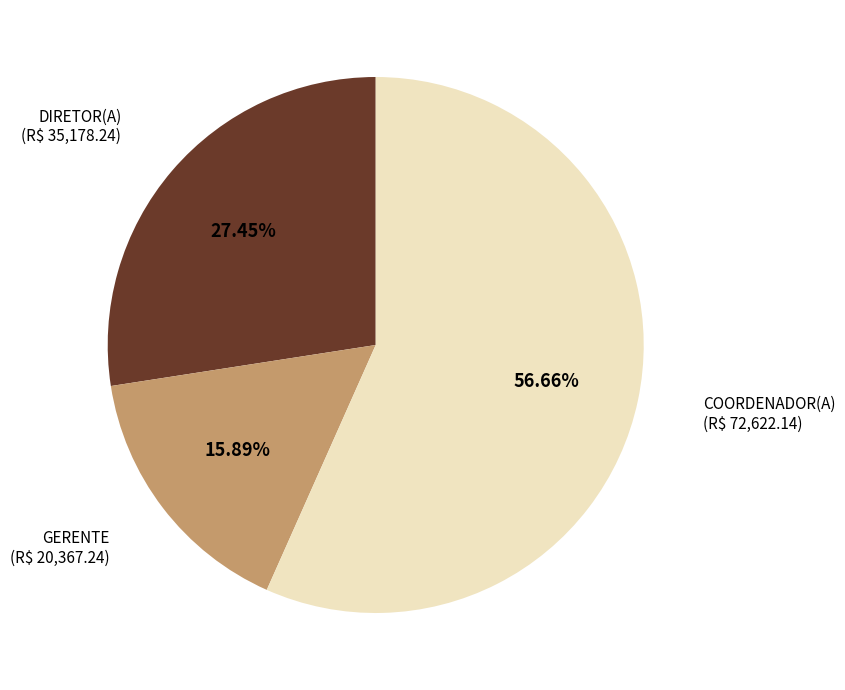

To the nearest percent, what is the difference between the largest and smallest slice percentages?

41%